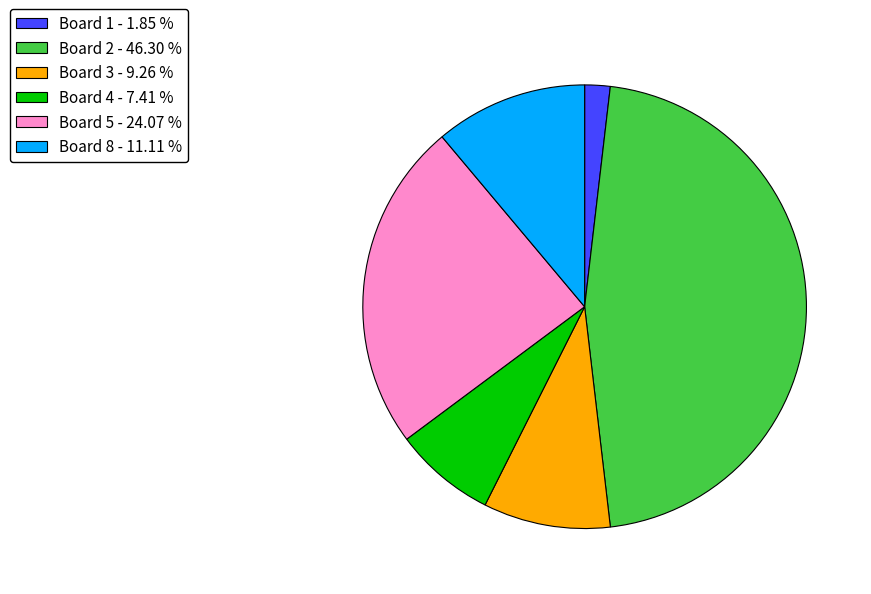

Combined, do Board 1 - 1.85 % and Board 8 - 11.11 % account for over 50%?

No